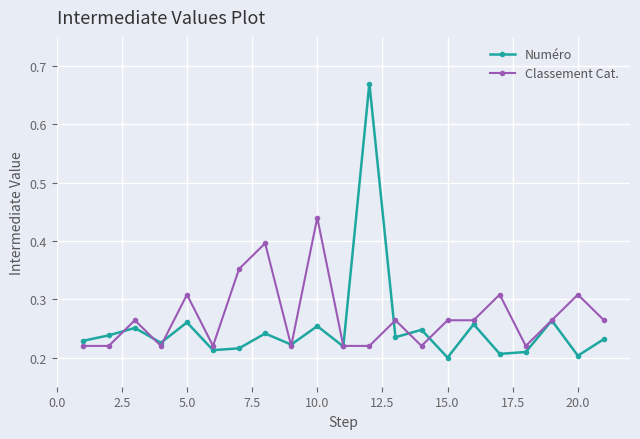

How many interior local peaks does the Numéro series have?

8